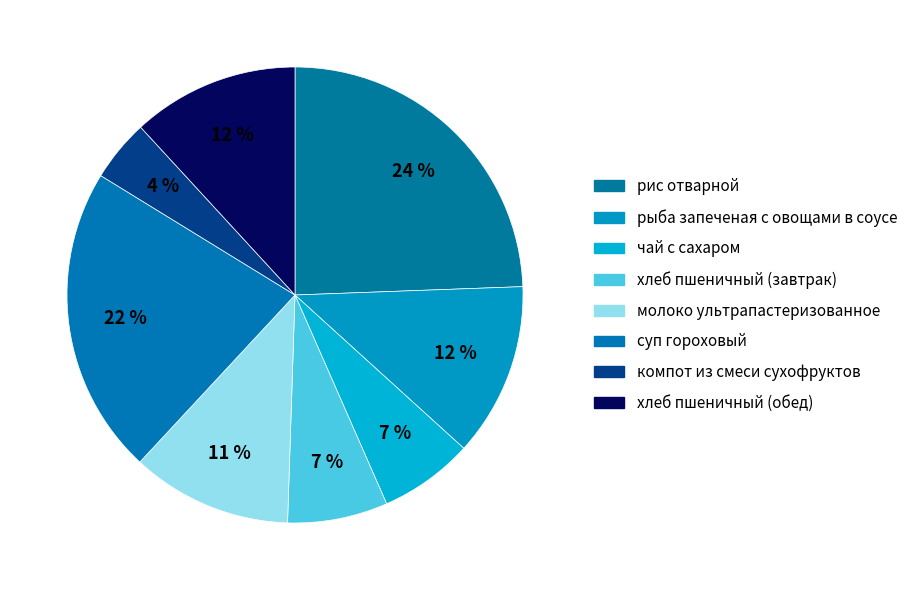

To the nearest percent, what percentage of the pie is компот из смеси сухофруктов?

4%